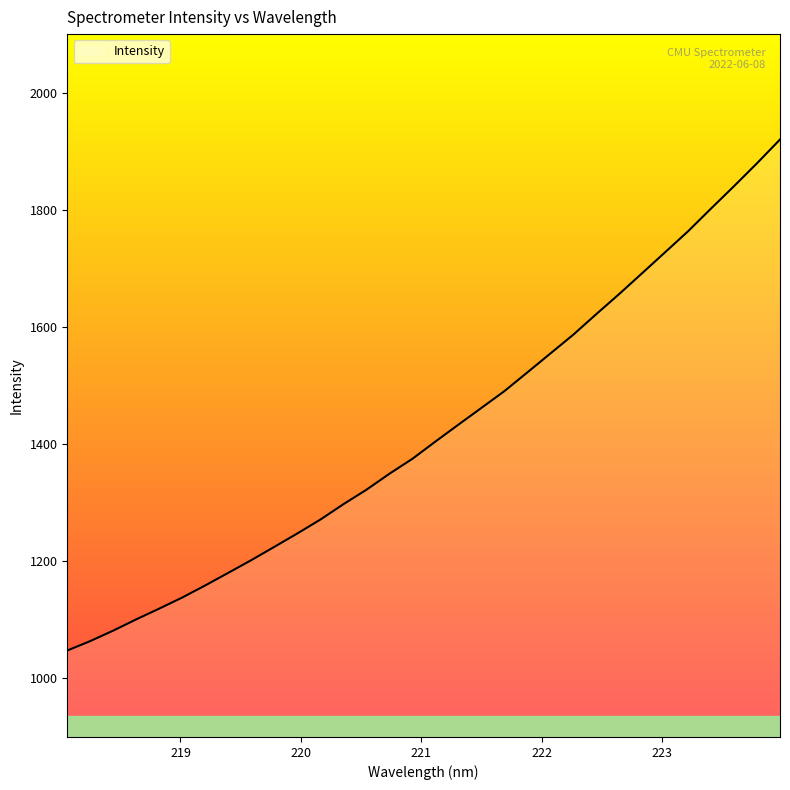

What is the difference between the maximum and minimum values?

872.5